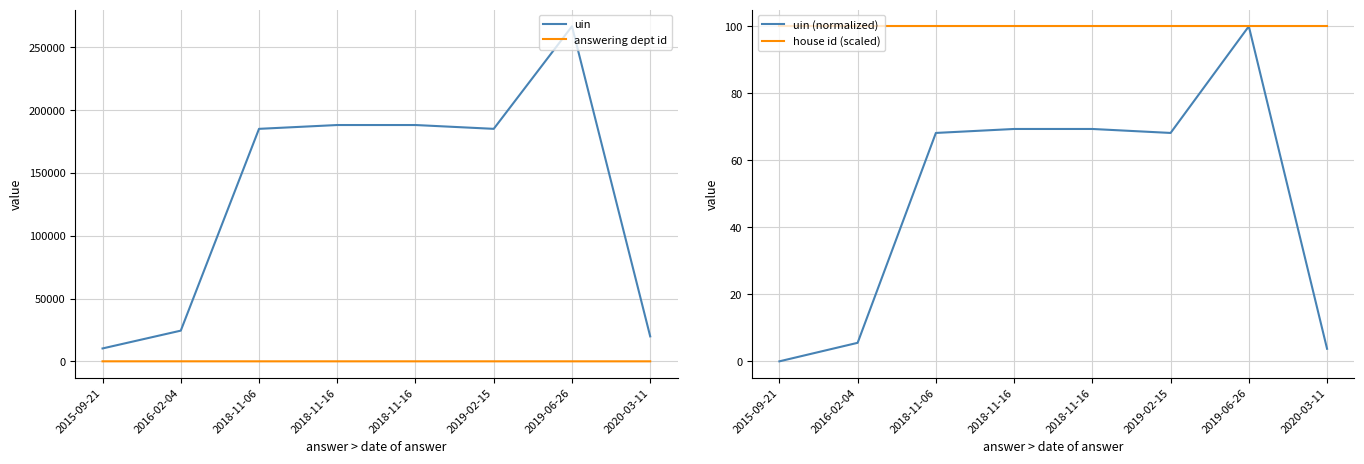

Rank the series by their maximum value, from highest to lowest.

uin, uin (normalized), house id (scaled), answering dept id